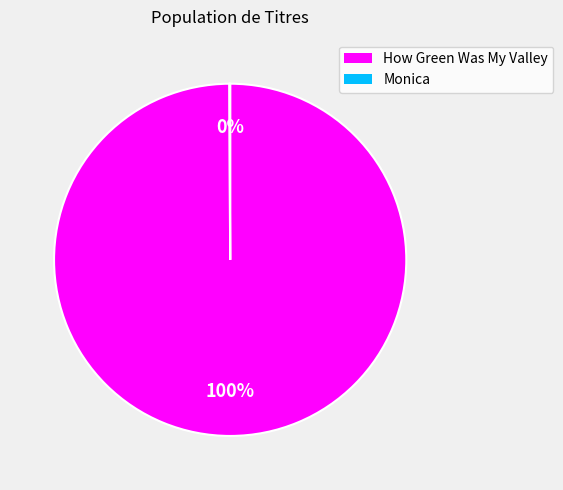

To the nearest percent, what portion does How Green Was My Valley represent?

100%